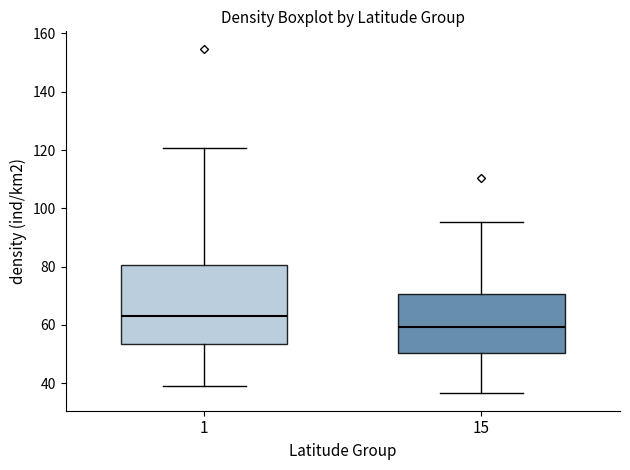

Reading left to right, read every box against the y-axis: the position of its median line, the range the box covers, and the ends of its whiskers. The values are not printed on the chart, so give them approximately, as read against the axis.

1: median 64, box 54 to 80, whiskers 38 to 120
15: median 60, box 50 to 70, whiskers 36 to 96